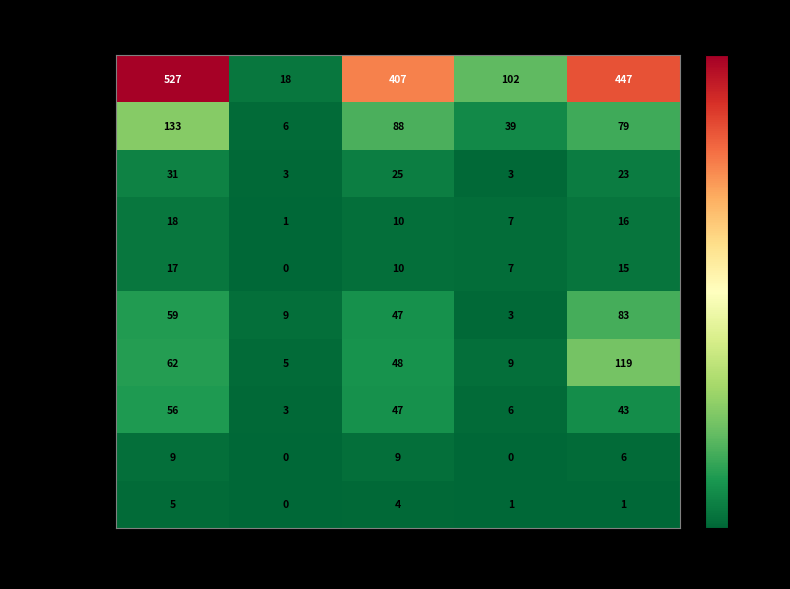

How many categories are shown in the chart?

5